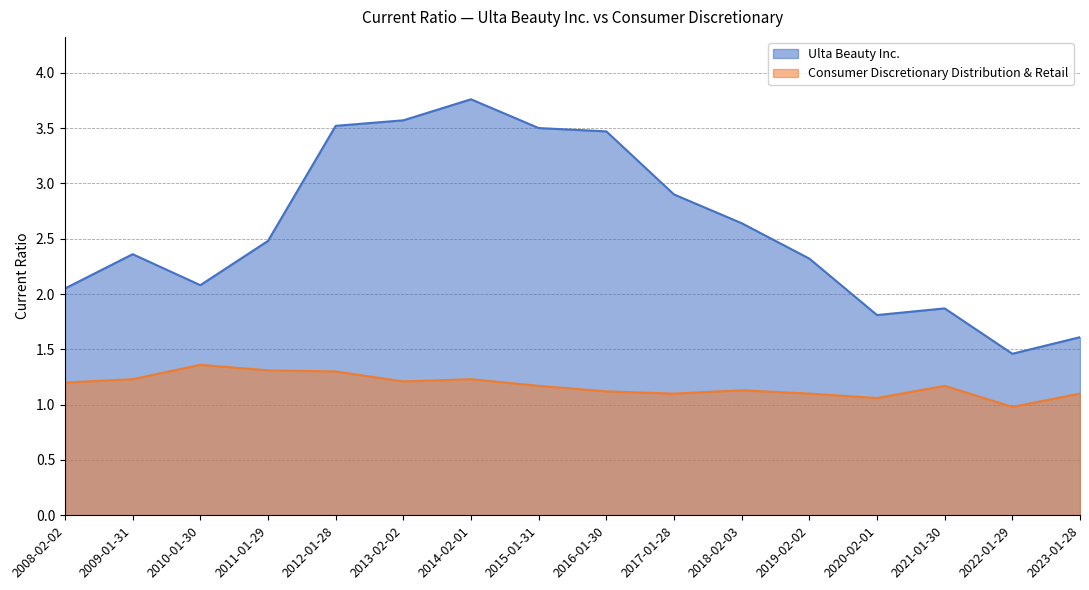

What is the average value of the Ulta Beauty Inc. series?

2.6